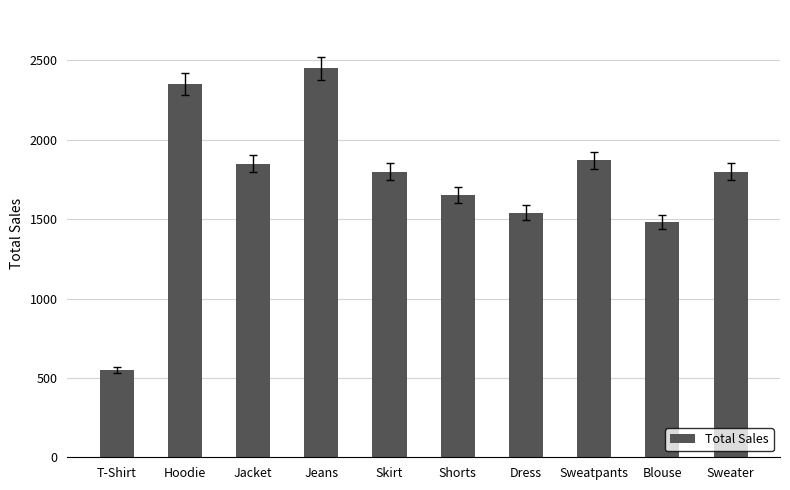

Which has a higher value, Shorts or Sweater?

Sweater